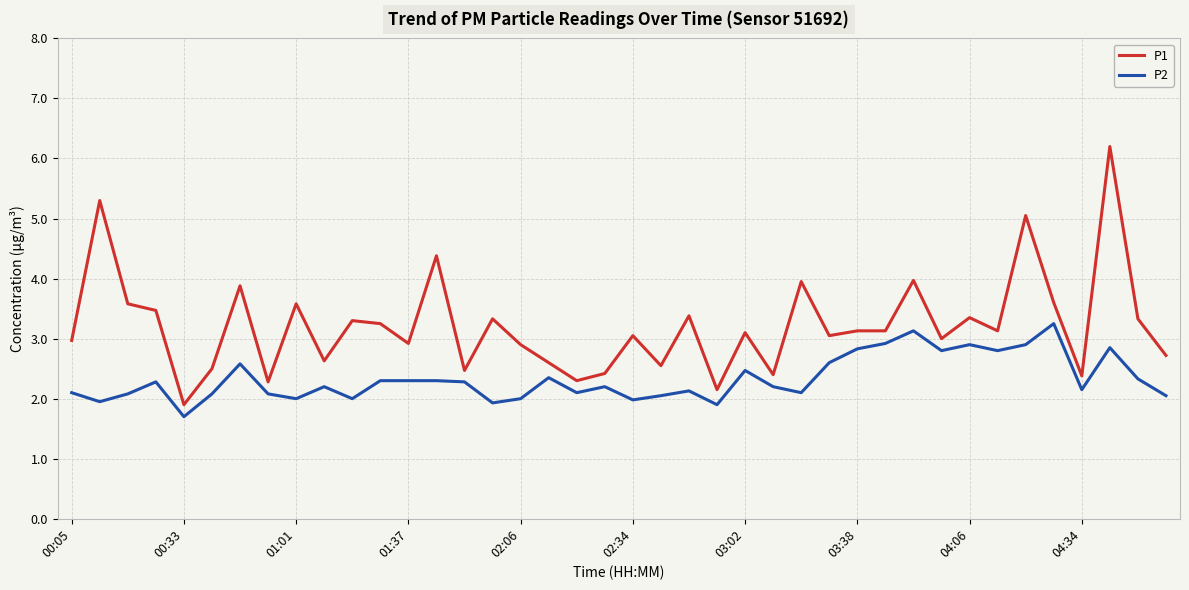

List the series in order of their peak value, lowest first.

P2, P1